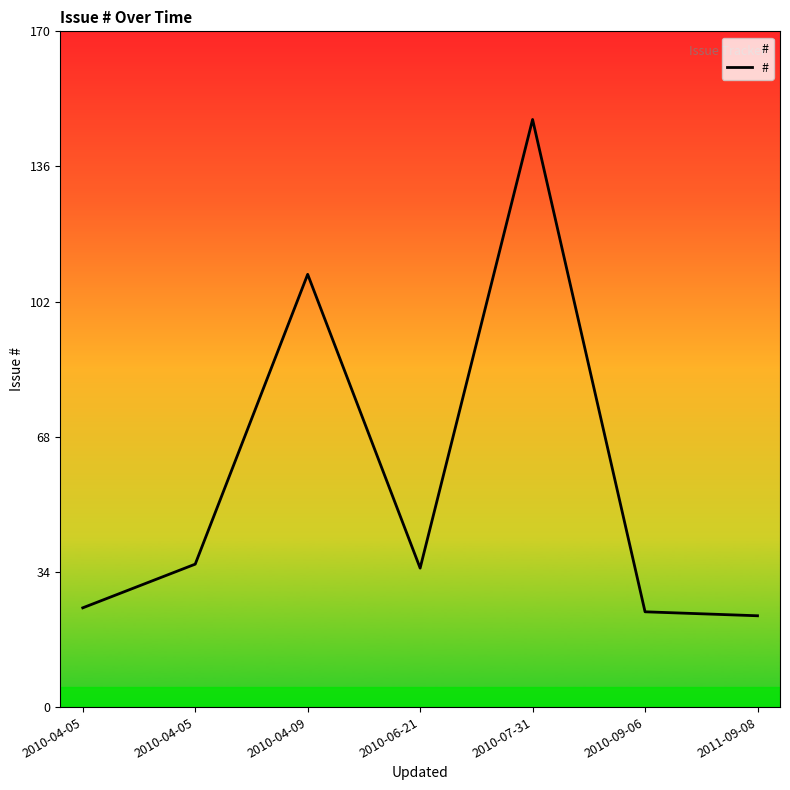

Rank the categories by value from highest to lowest.

2010-07-31, 2010-04-09, 2010-04-05, 2010-06-21, 2010-04-05, 2010-09-06, 2011-09-08